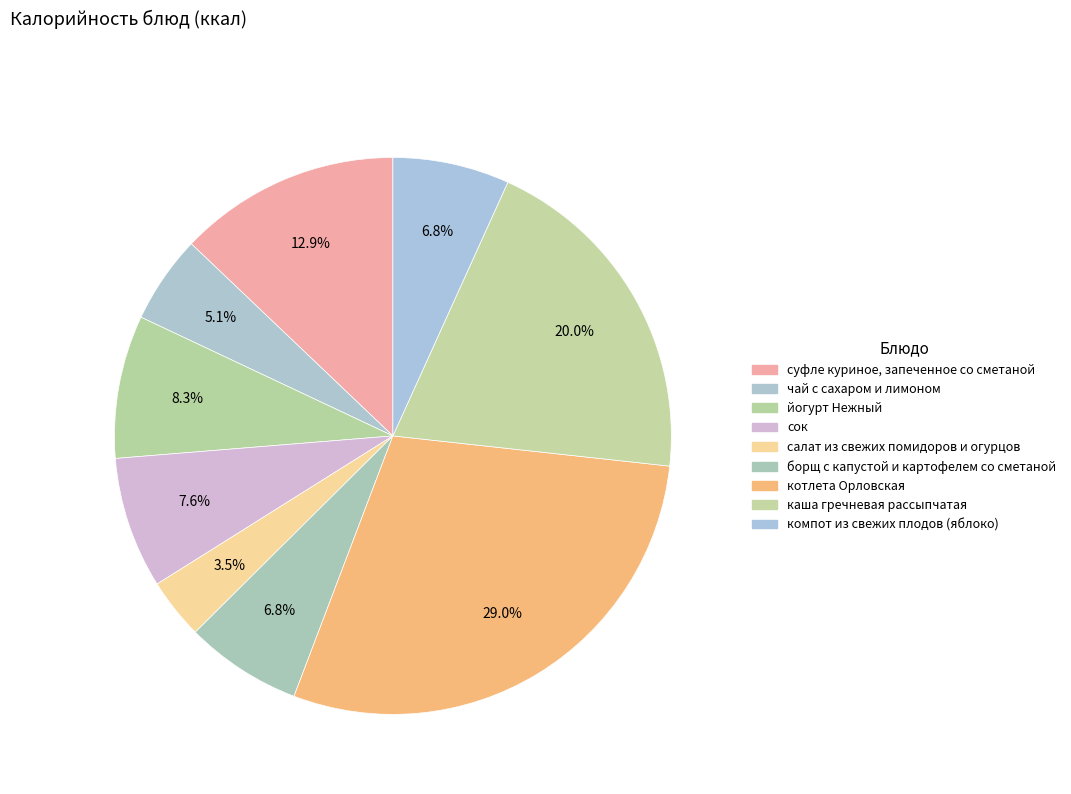

What is the change in value from йогурт Нежный to котлета Орловская?

+250.0